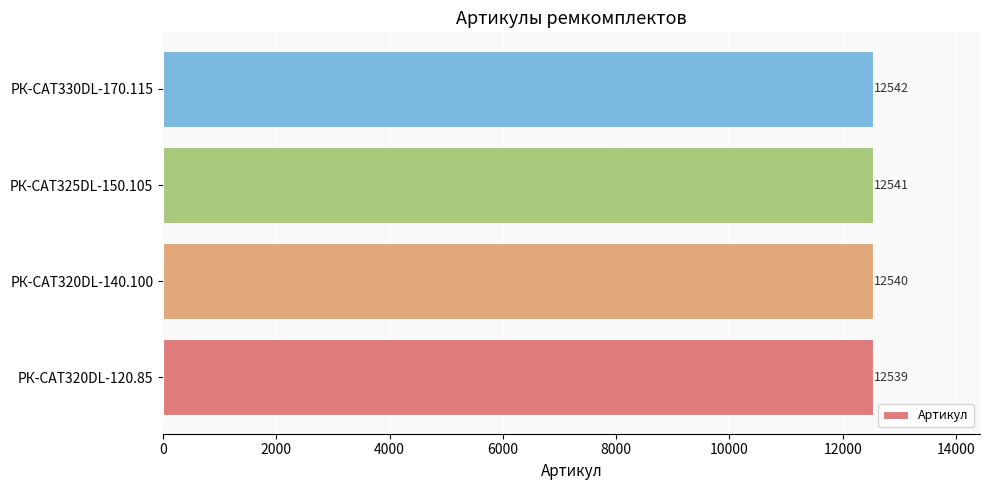

True or false: the data shows 8580 at РК-CAT320DL-140.100.

False